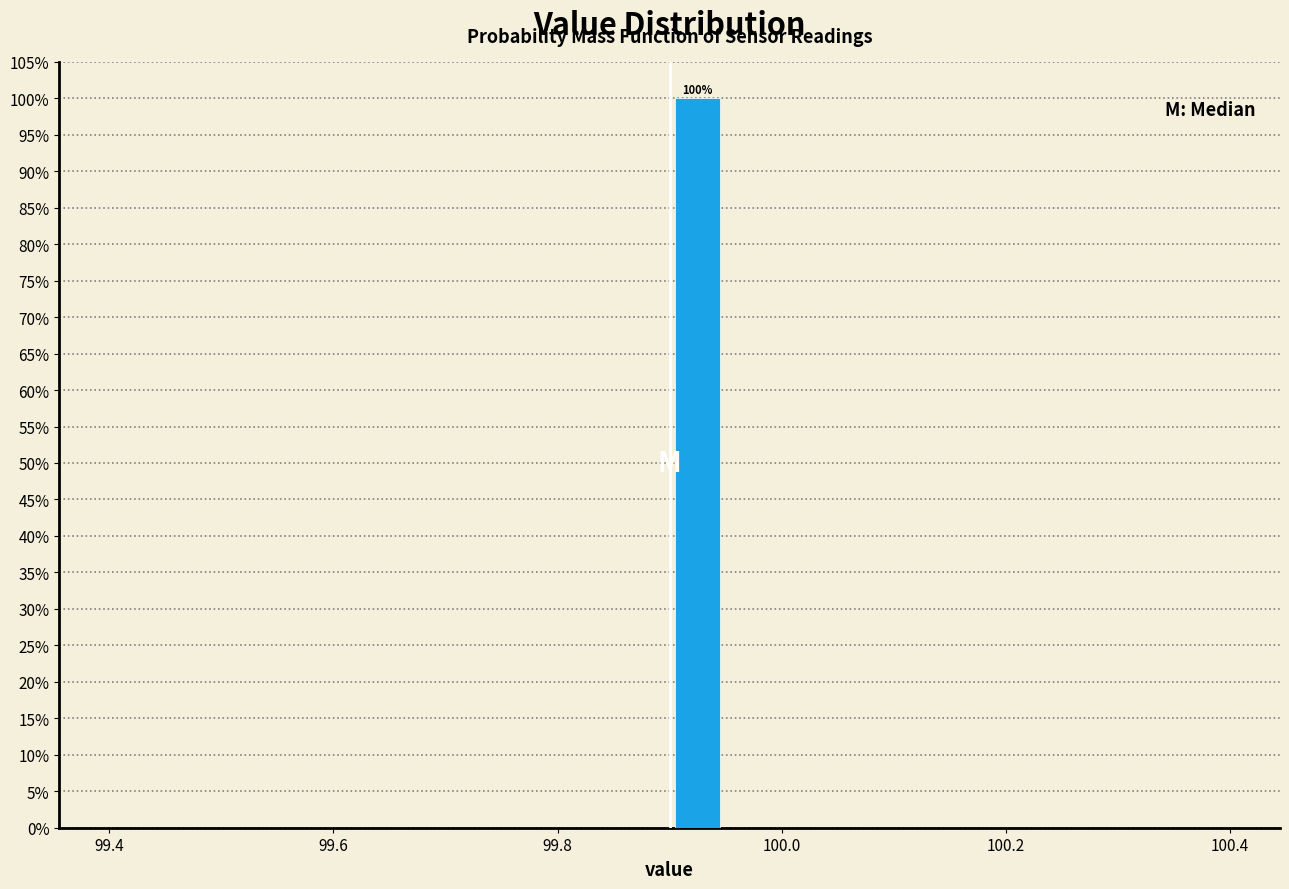

Around what value on the x-axis is the tallest bar? Give the approximate position of its centre, as read against the axis.

99.92